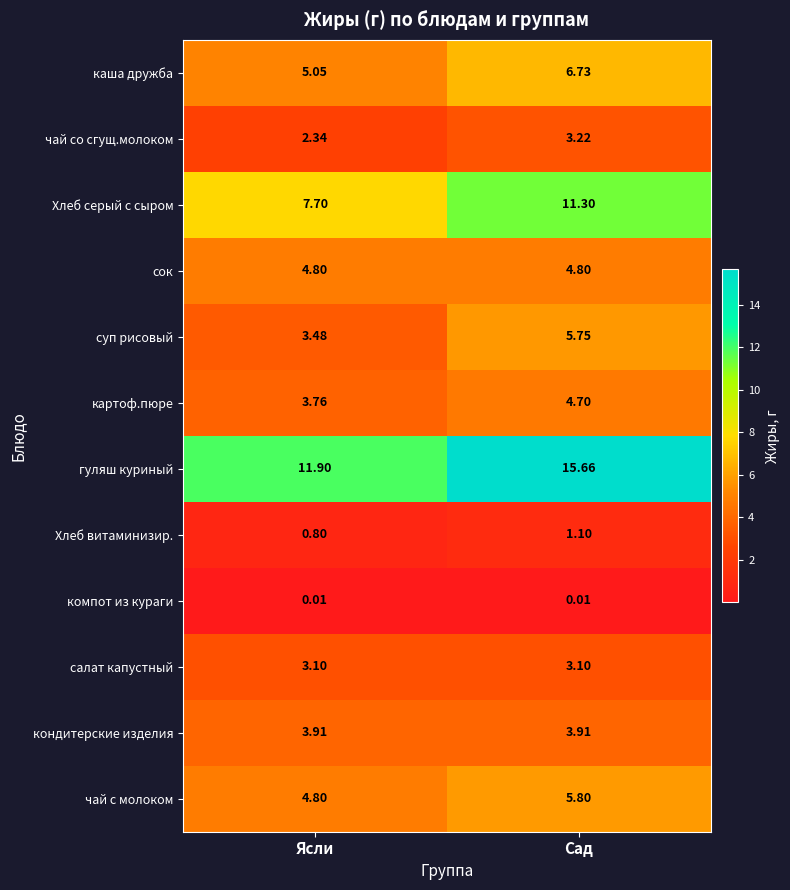

Which label corresponds to the largest value in the chart?

Сад